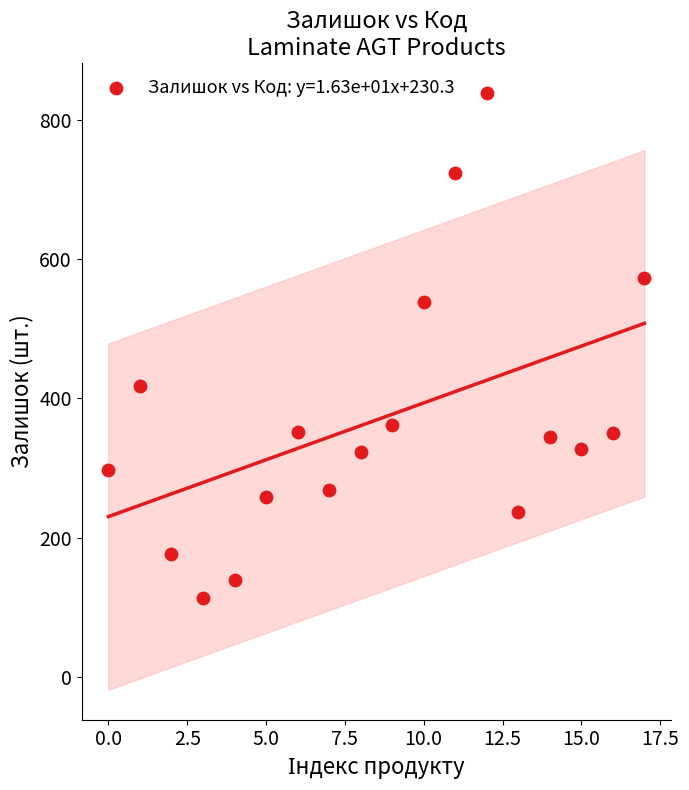

What is the range of Y values (max minus min)?

725